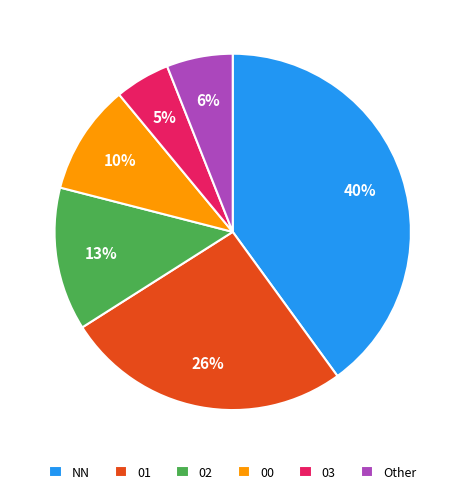

Rank the categories by value from lowest to highest.

03, Other, 00, 02, 01, NN